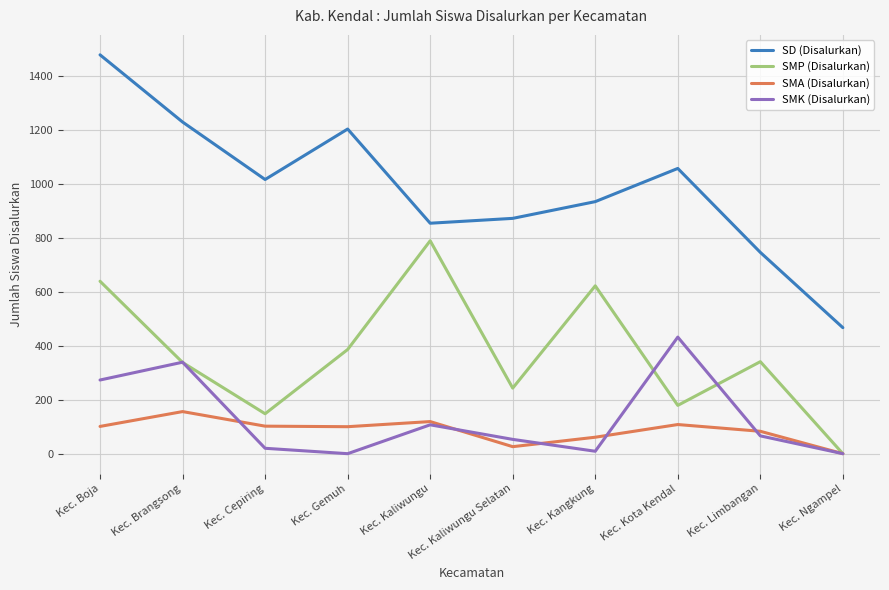

At which label is SMK (Disalurkan) closest to 216?

Kec. Boja